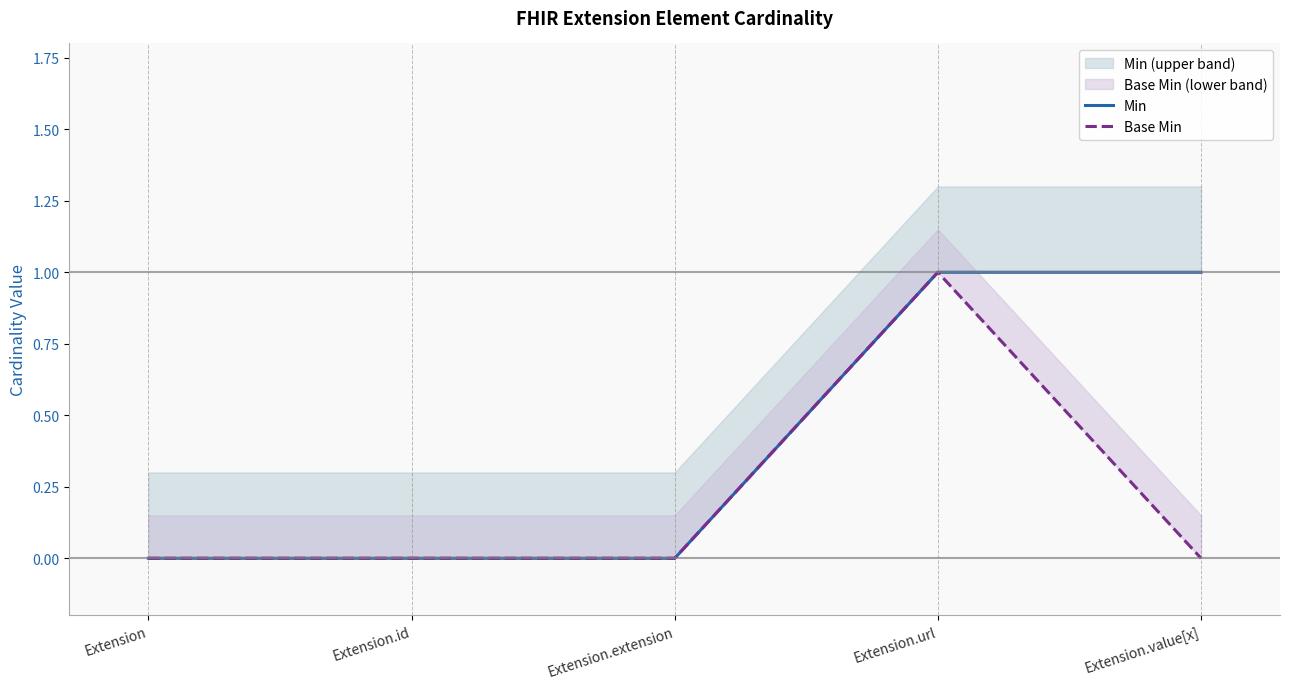

What are all the series names shown in the legend?

Min, Base Min